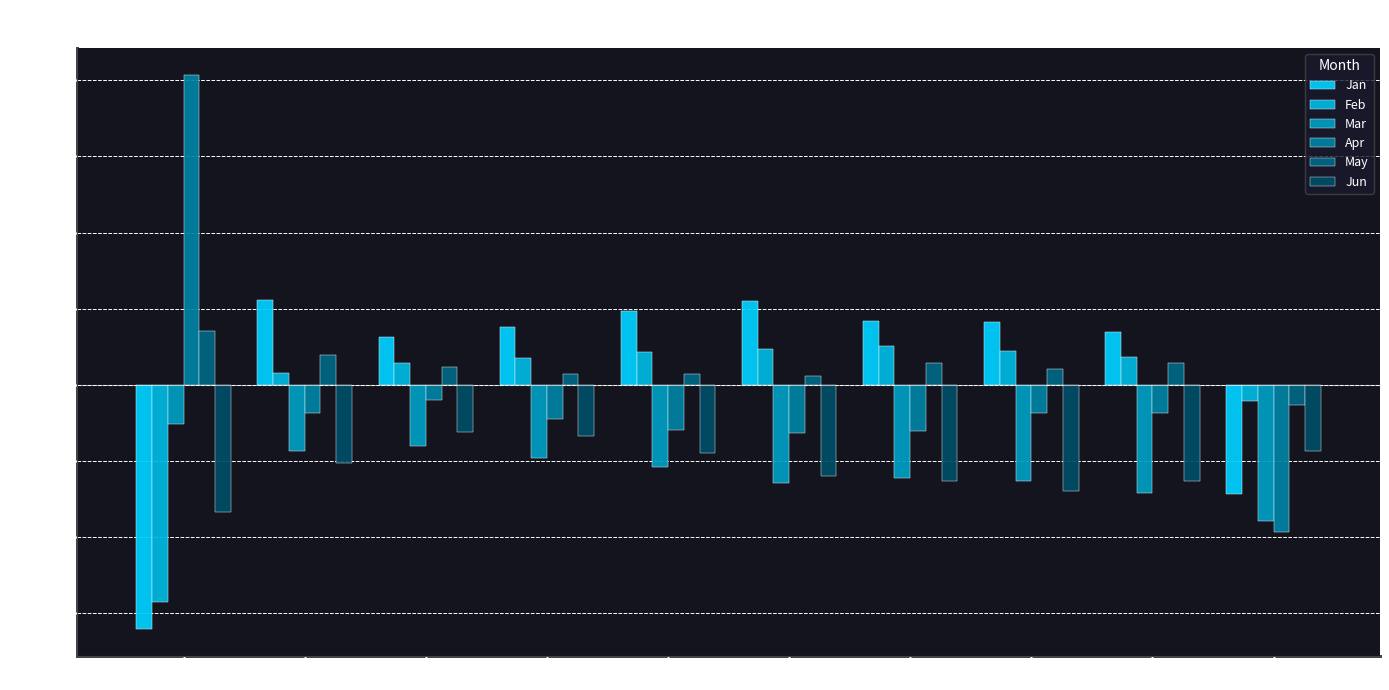

How many groups of bars are there?

10